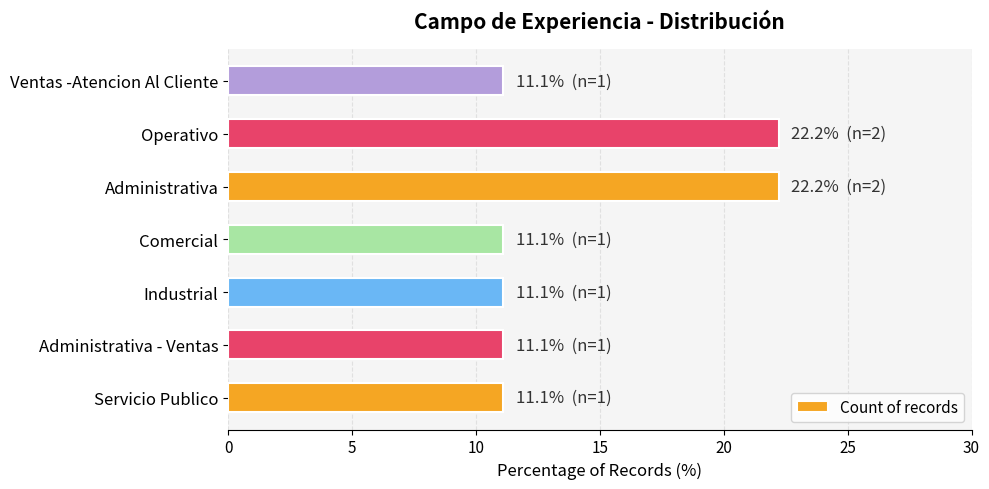

The value at Administrativa - Ventas is 15.9. True or false?

False